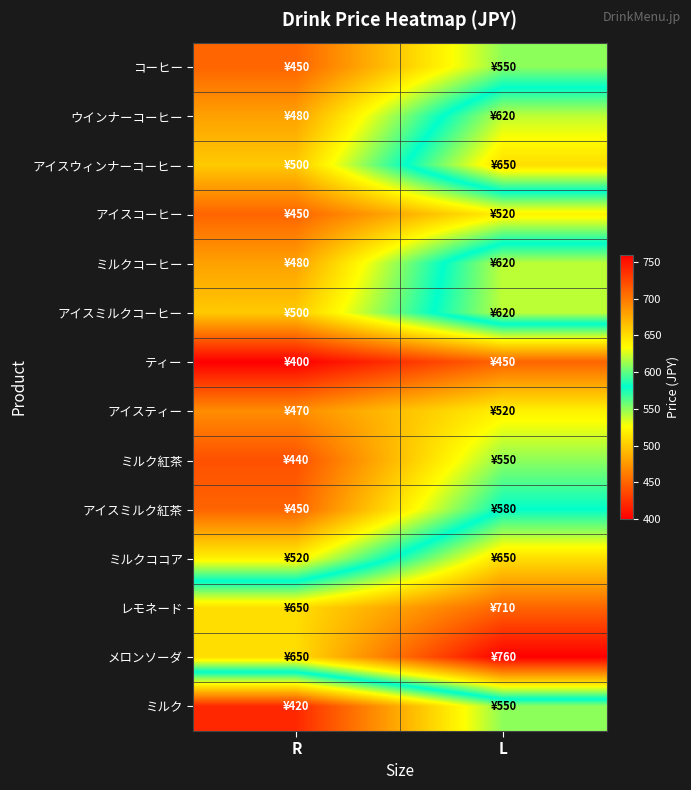

What is the spread (max minus min) of values at L?

310